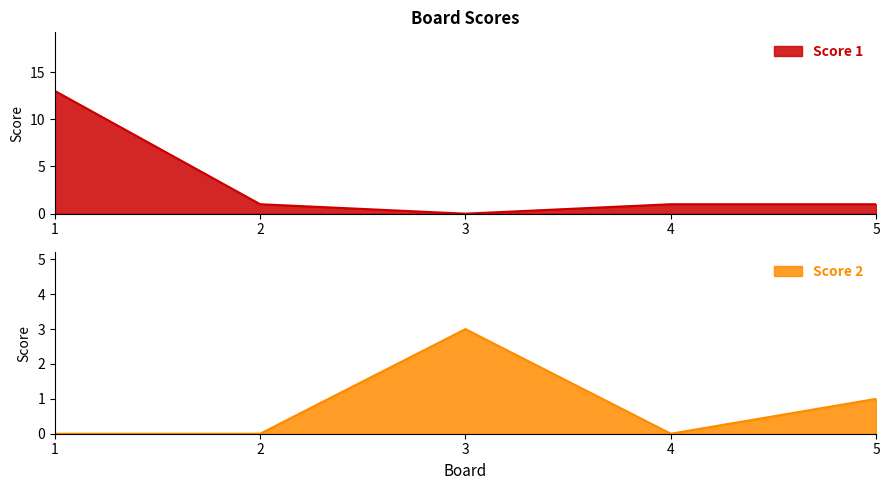

What is the sum of all Score 2 values?

4